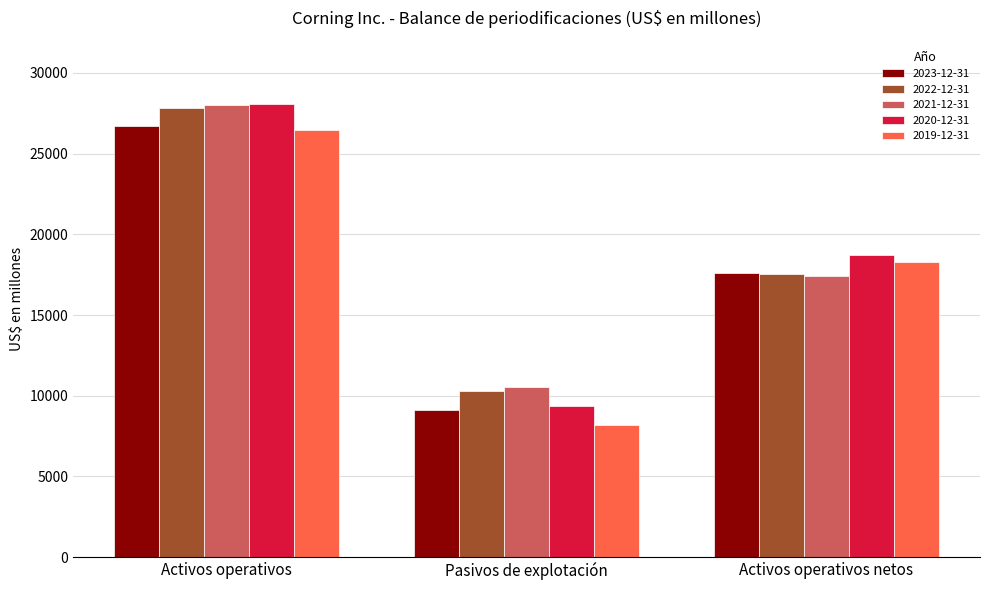

At which category is the sum across all series the highest?

Activos operativos